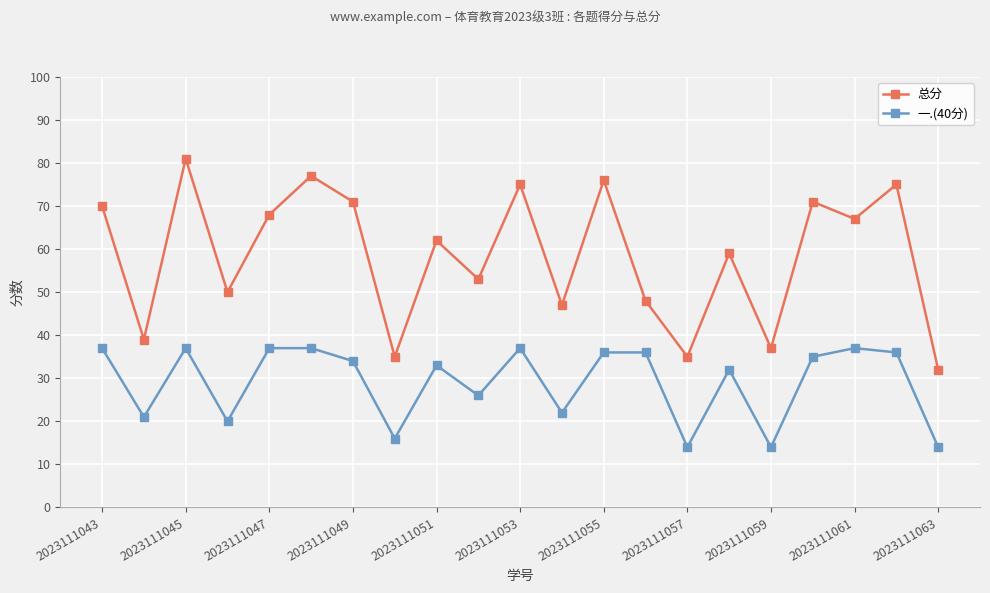

What is the value of the 总分 point at the 6th from the left?

77